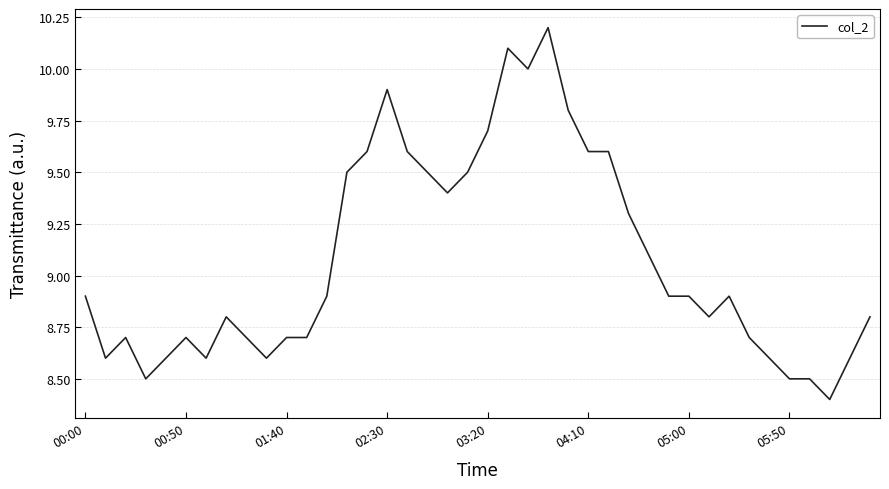

What is the smallest value displayed?

8.4